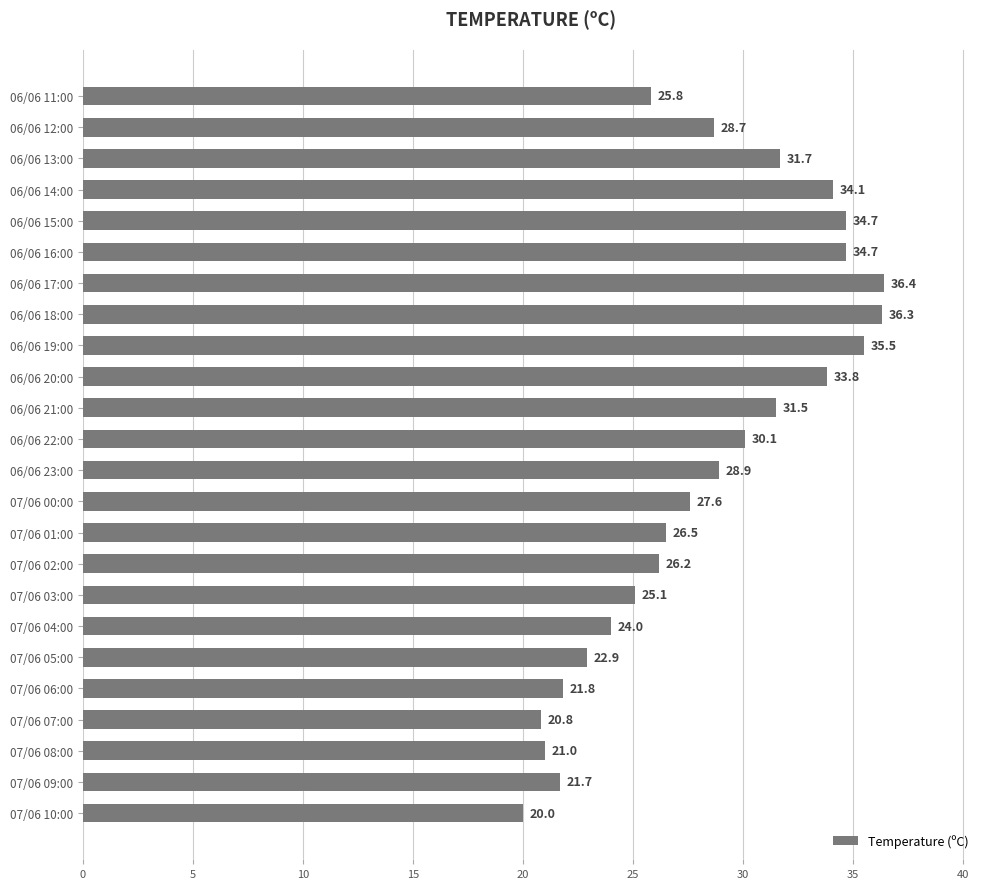

What is the sum of all values?

679.8